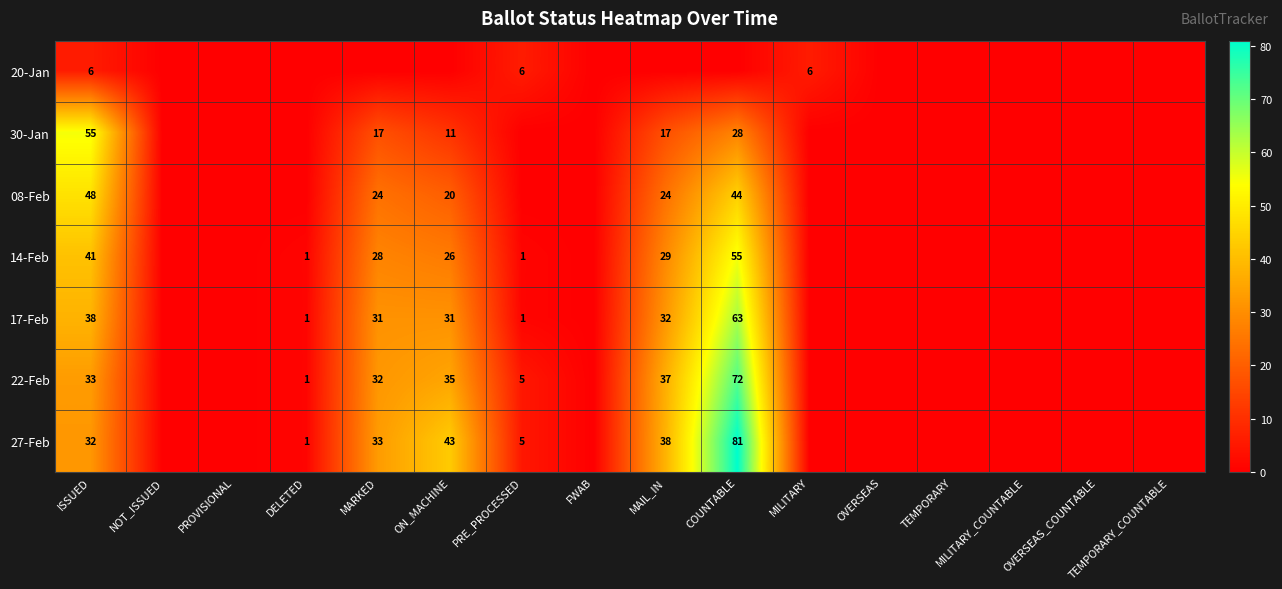

The value of 27-Feb at ON_MACHINE is 22. True or false?

False